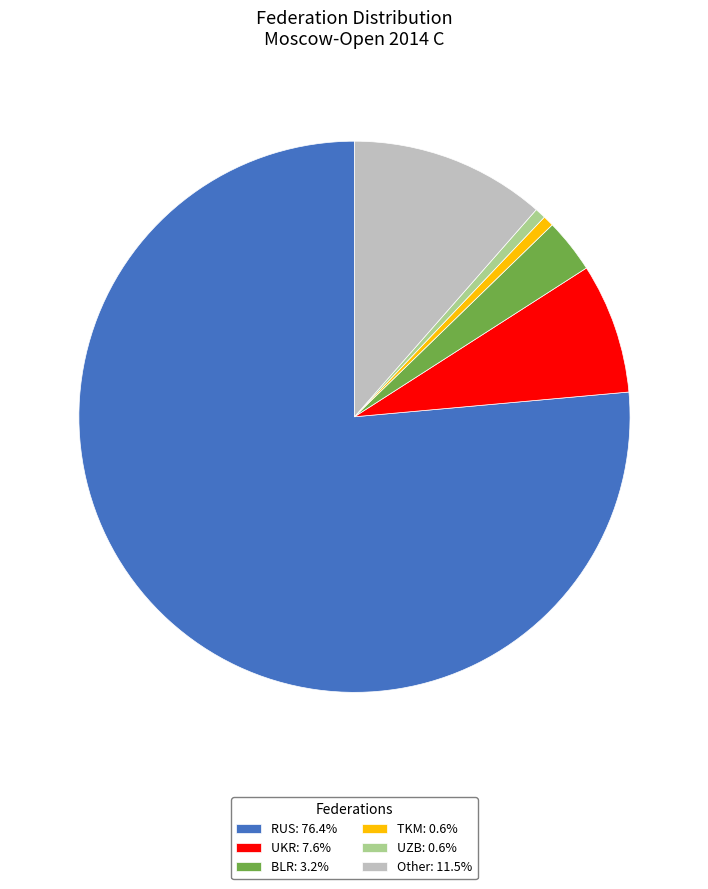

Approximately how many times larger is the value at Other compared to BLR?

3.6